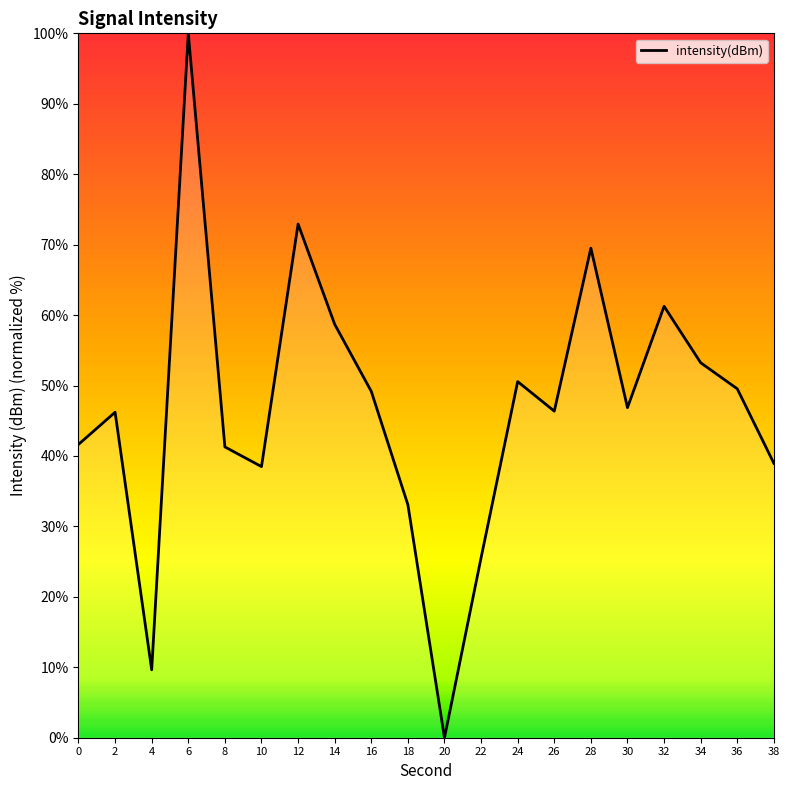

What is the change in value from 2 to 18?

-13.1